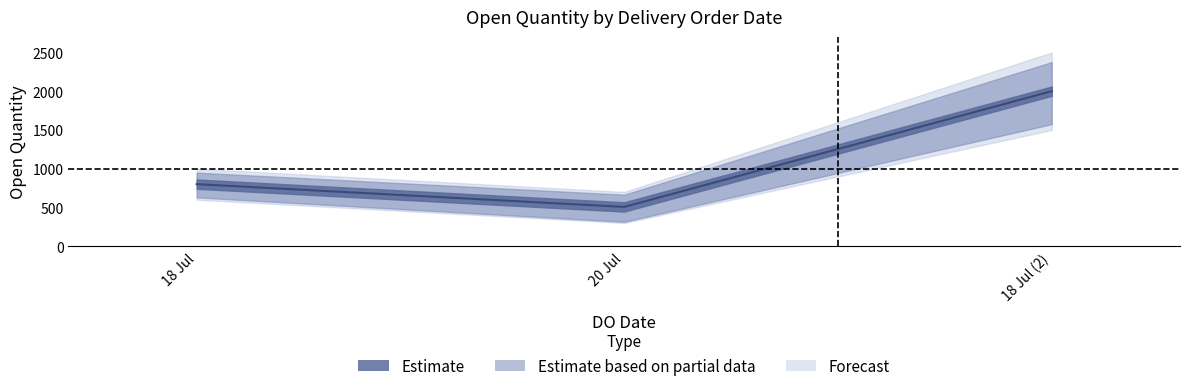

What is the difference between the values at 20 Jul and 18 Jul?

294